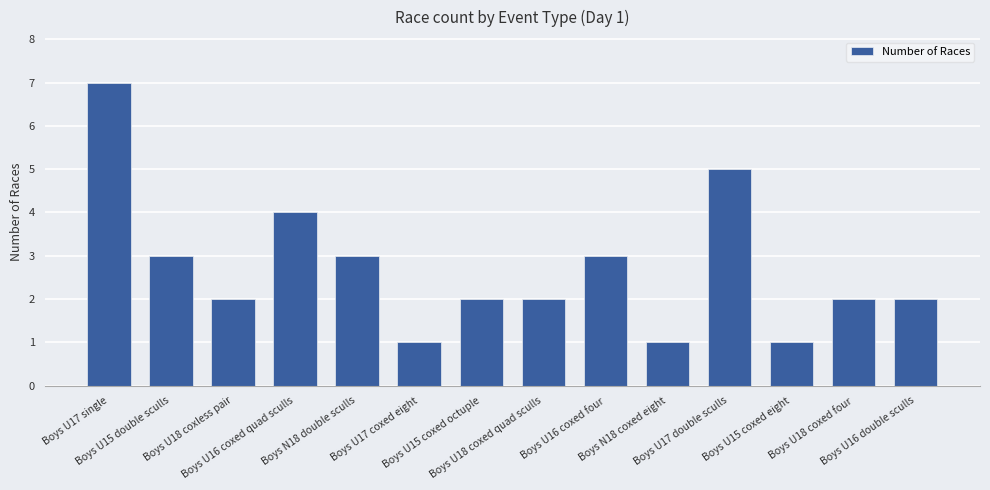

What is the difference between the second highest and minimum values?

4